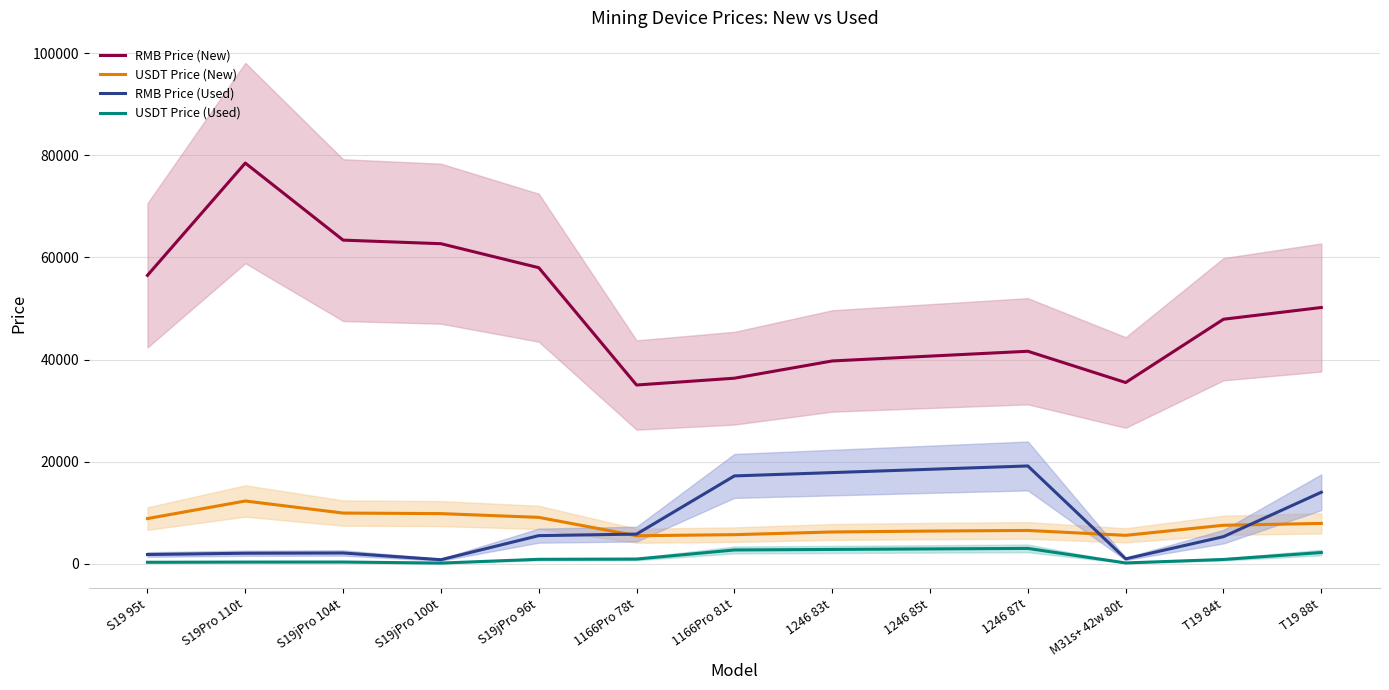

How many values in the RMB Price (Used) series exceed 5500?

6